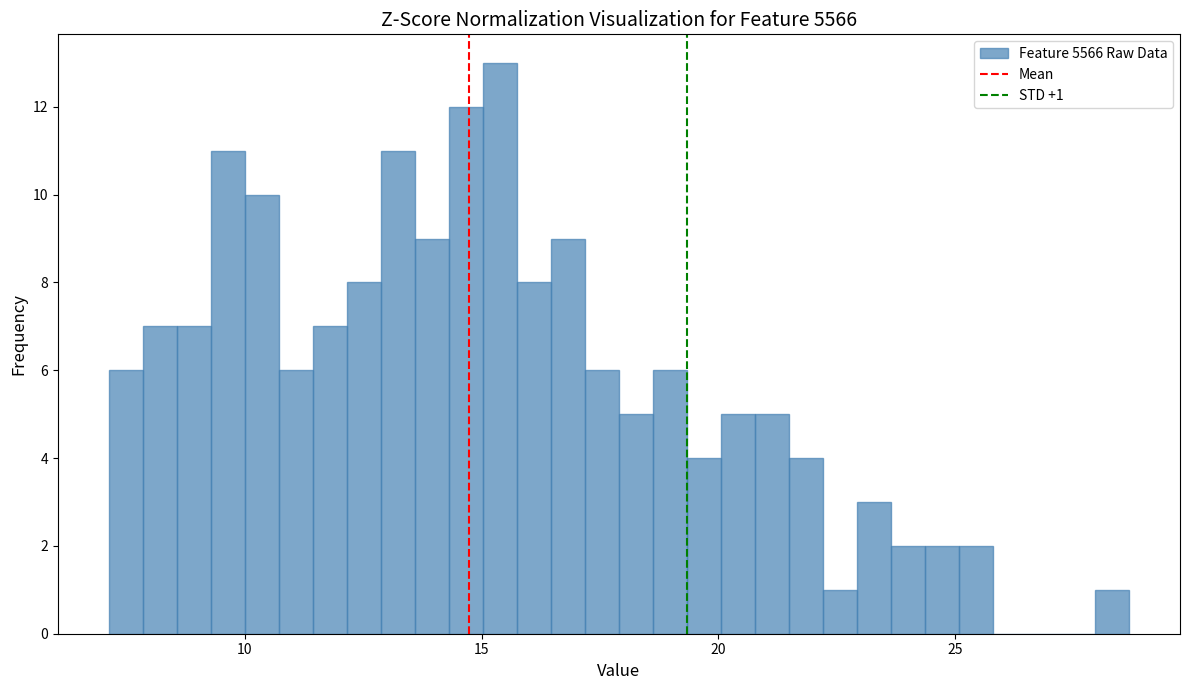

Read against the x-axis, roughly where is the centre of the tallest bar?

15.5